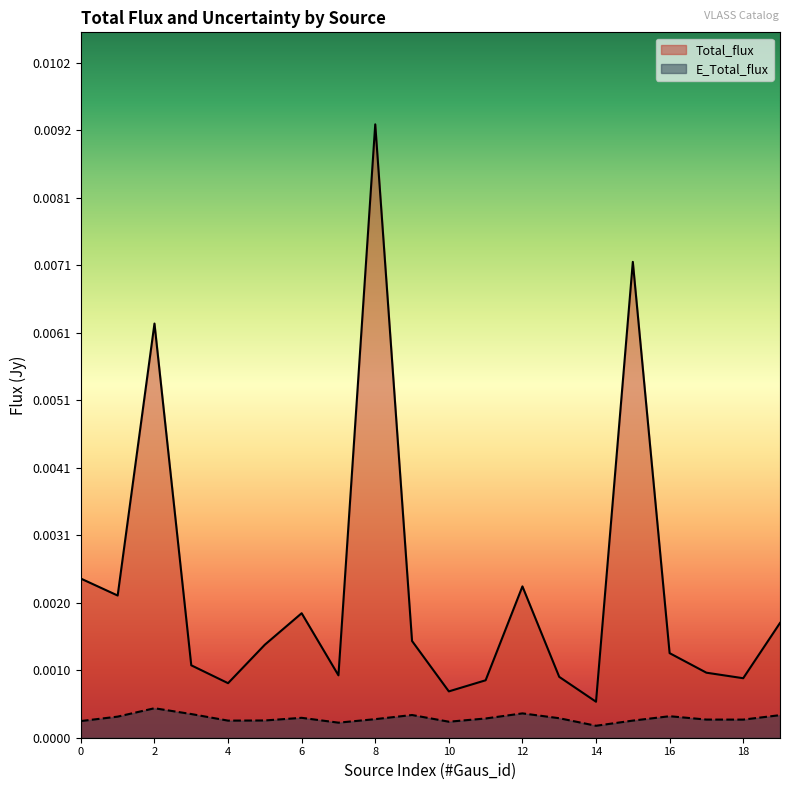

True or false: E_Total_flux and Total_flux cross at least once.

False